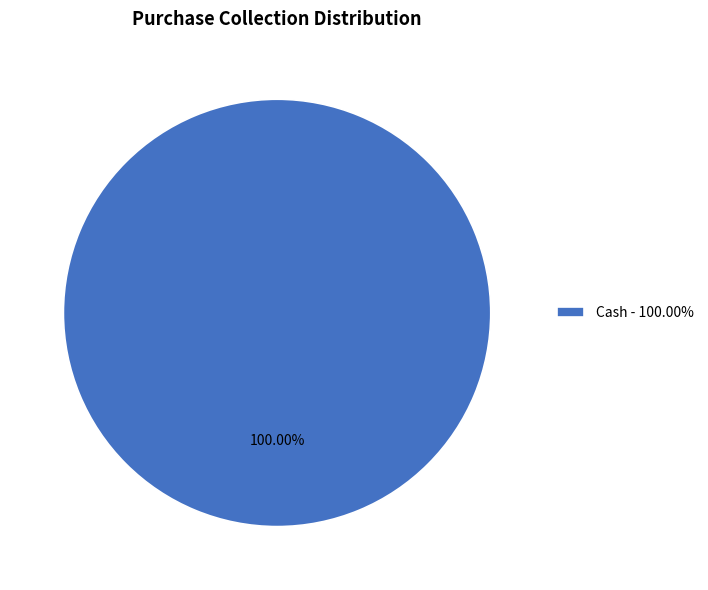

Rank the categories by value from lowest to highest.

Cash - 100.00%